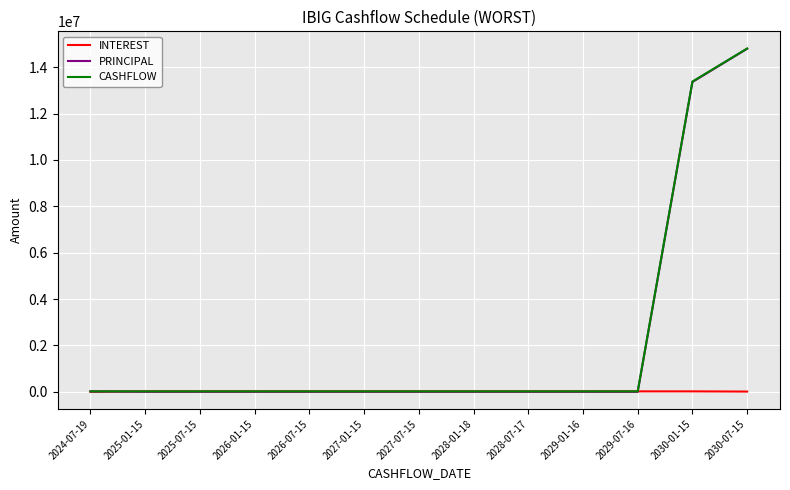

How many lines are shown in the chart?

3